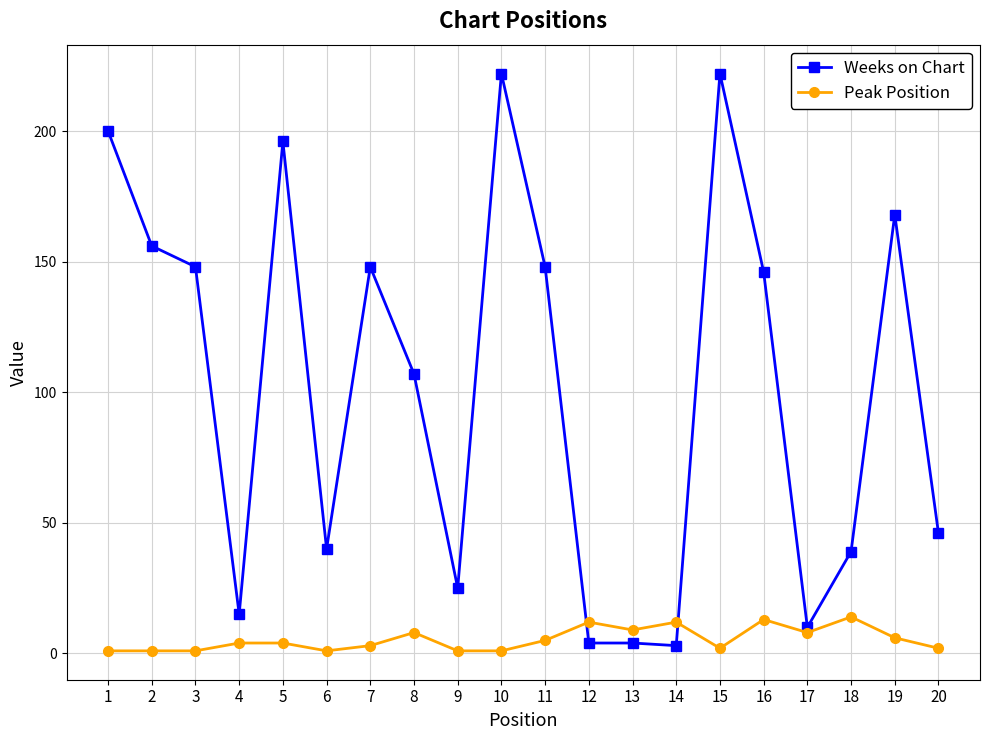

At 14, list the series in order from largest to smallest.

Peak Position, Weeks on Chart